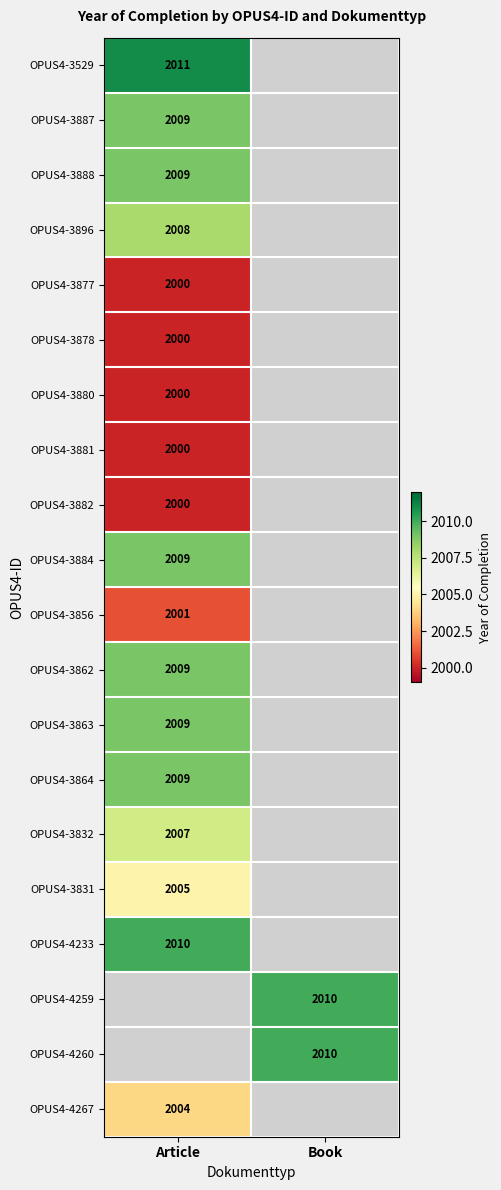

The value of OPUS4-3878 at Article is 897. True or false?

False